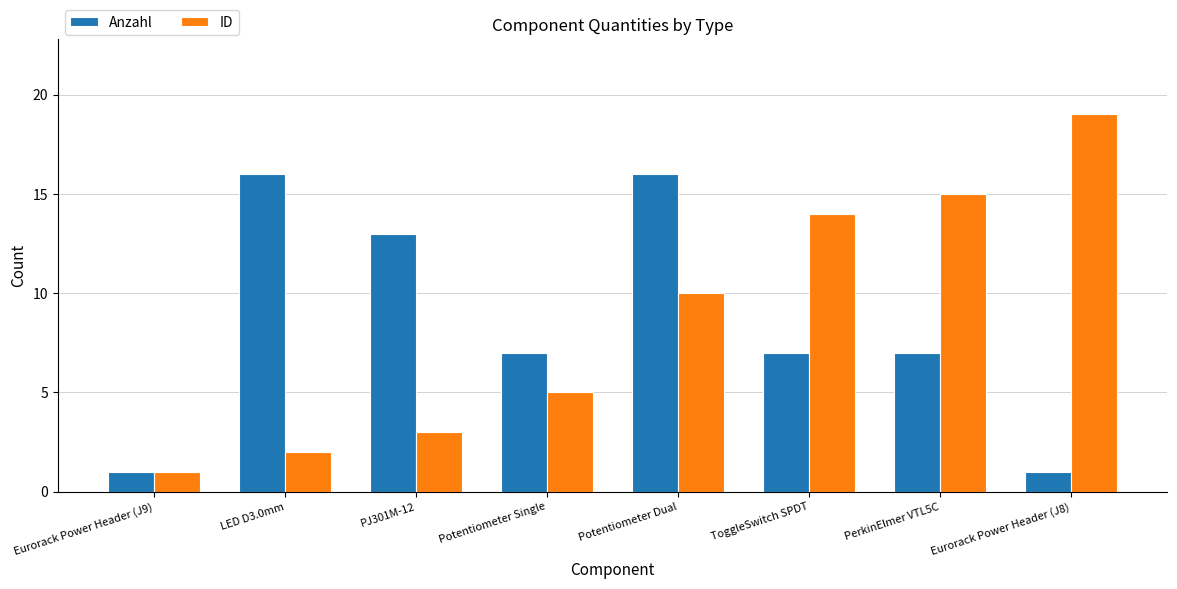

At which category is the sum across all series the highest?

Potentiometer Dual